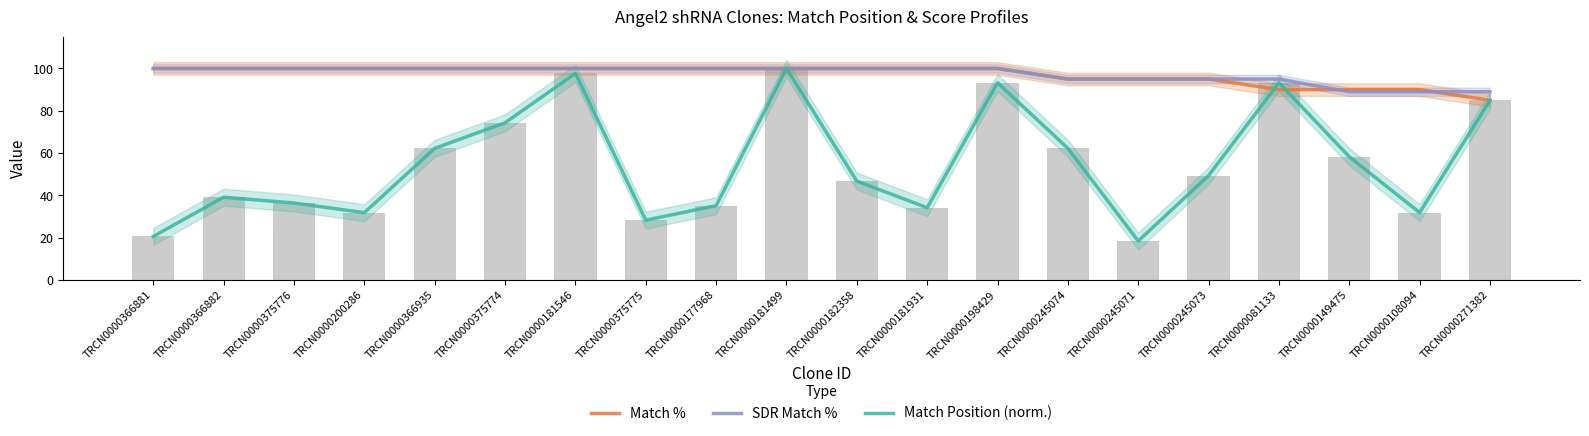

Is it true that SDR Match % equals 89.0 at TRCN0000108094?

True